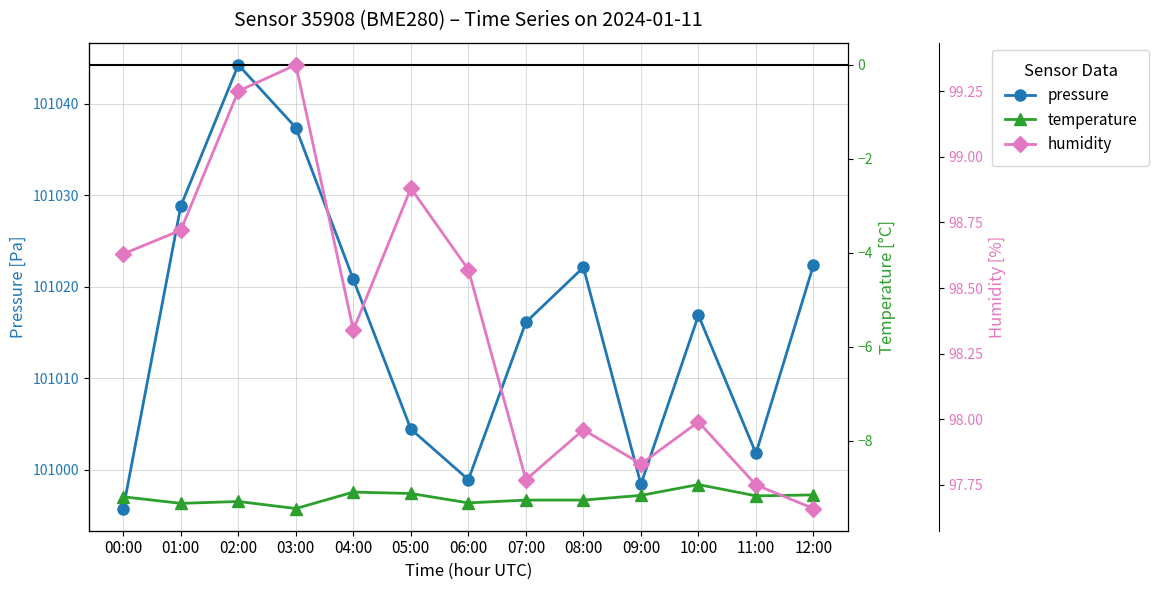

What is the sum of the temperature values at 10:00 and 11:00?

-18.1